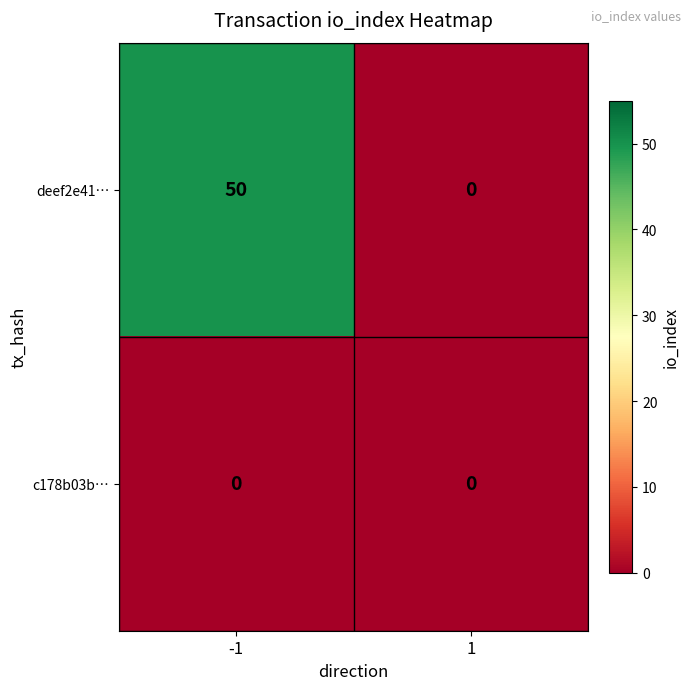

What is the maximum value for deef2e41…?

50